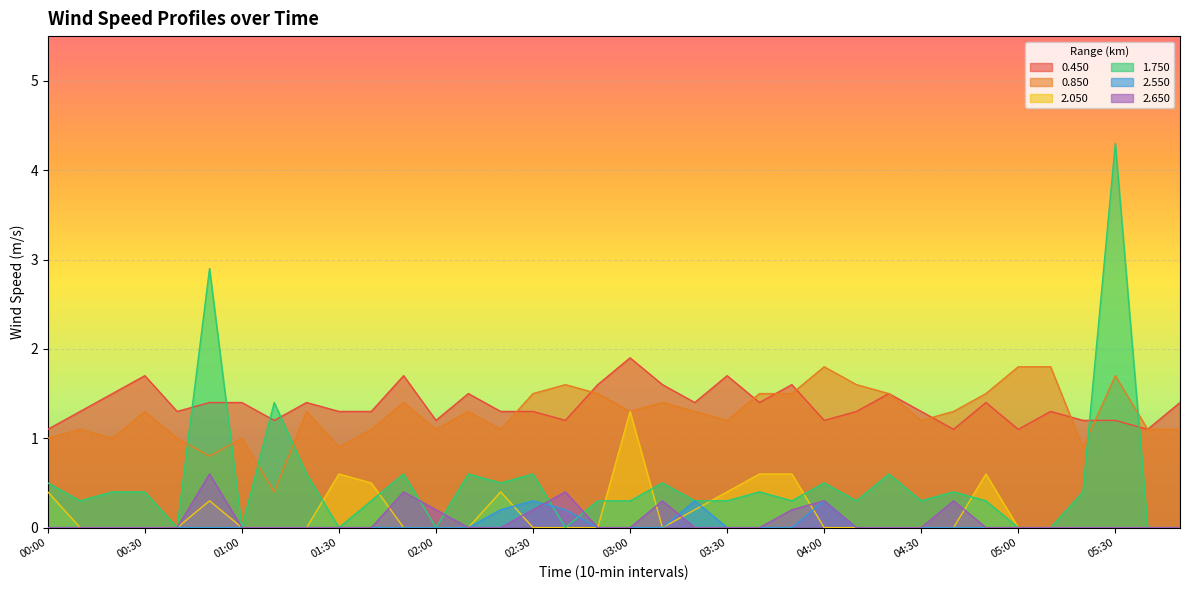

True or false: 0.450 has more than 1 interior local peaks.

True